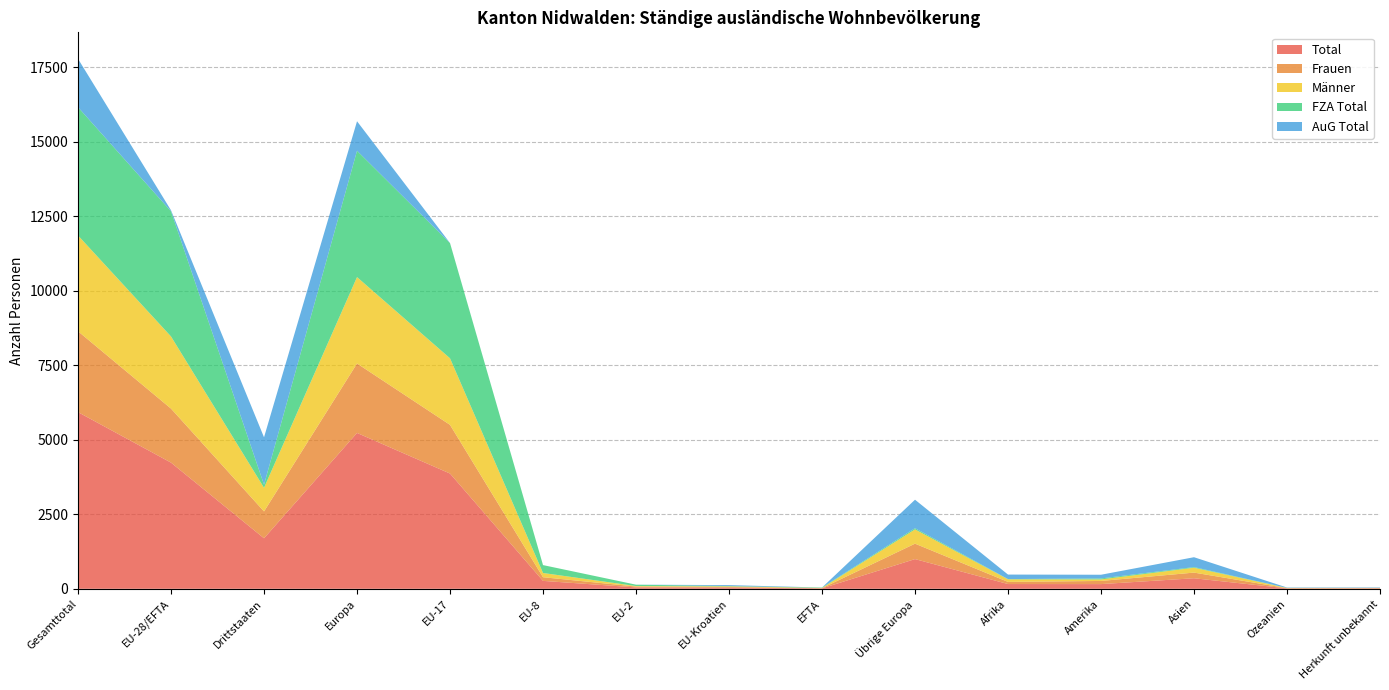

Reading right to left, extract all data points from this chart.

Total: Herkunft unbekannt=15	Ozeanien=14	Asien=353	Amerika=157	Afrika=159	Übrige Europa=996	EFTA=14	EU-Kroatien=41	EU-2=46	EU-8=265	EU-17=3866	Europa=5228	Drittstaaten=1694	EU-28/EFTA=4232	Gesamttotal=5926
Frauen: Herkunft unbekannt=9	Ozeanien=6	Asien=190	Amerika=106	Afrika=72	Übrige Europa=518	EFTA=7	EU-Kroatien=20	EU-2=29	EU-8=123	EU-17=1633	Europa=2330	Drittstaaten=901	EU-28/EFTA=1812	Gesamttotal=2713
Männer: Herkunft unbekannt=6	Ozeanien=8	Asien=163	Amerika=51	Afrika=87	Übrige Europa=478	EFTA=7	EU-Kroatien=21	EU-2=17	EU-8=142	EU-17=2233	Europa=2898	Drittstaaten=793	EU-28/EFTA=2420	Gesamttotal=3213
FZA Total: Herkunft unbekannt=0	Ozeanien=2	Asien=22	Amerika=33	Afrika=8	Übrige Europa=41	EFTA=14	EU-Kroatien=9	EU-2=46	EU-8=265	EU-17=3864	Europa=4239	Drittstaaten=106	EU-28/EFTA=4198	Gesamttotal=4304
AuG Total: Herkunft unbekannt=15	Ozeanien=12	Asien=331	Amerika=124	Afrika=151	Übrige Europa=955	EFTA=0	EU-Kroatien=32	EU-2=0	EU-8=0	EU-17=2	Europa=989	Drittstaaten=1588	EU-28/EFTA=34	Gesamttotal=1622